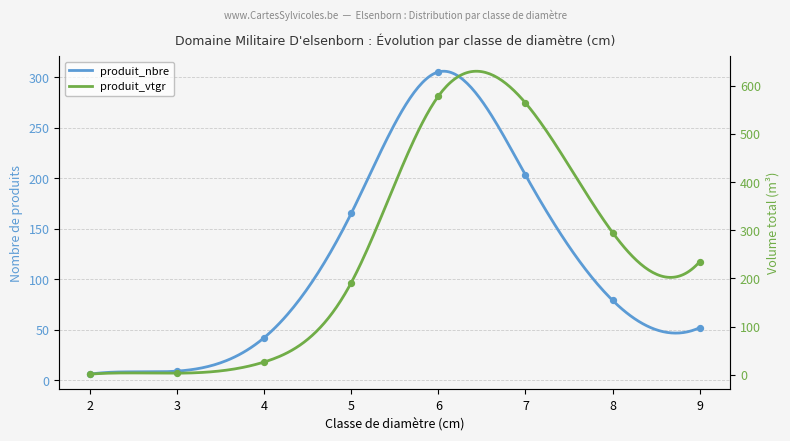

Is the value of produit_vtgr at 9 greater than the value of produit_nbre at 7?

Yes